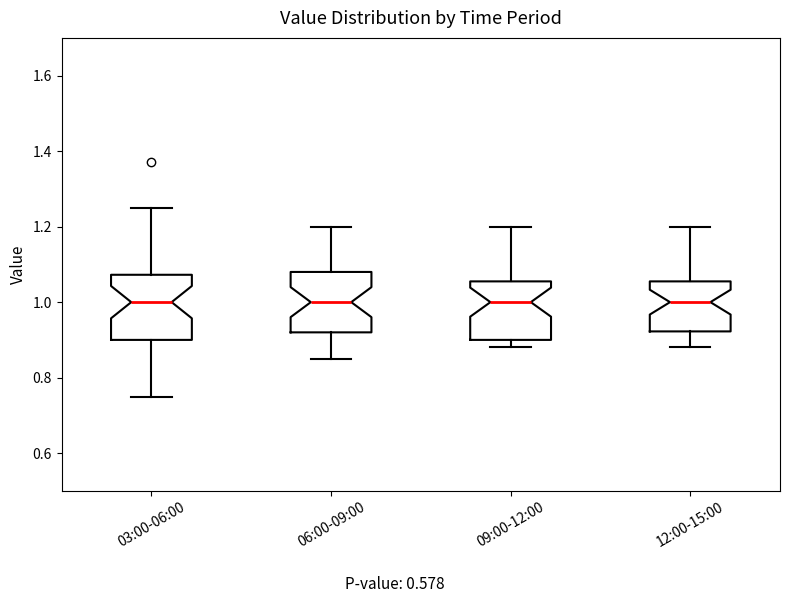

Where is the lower edge of the box for 12:00-15:00 on the y-axis? The values are not printed on the chart, so give them approximately, as read against the axis.

0.92